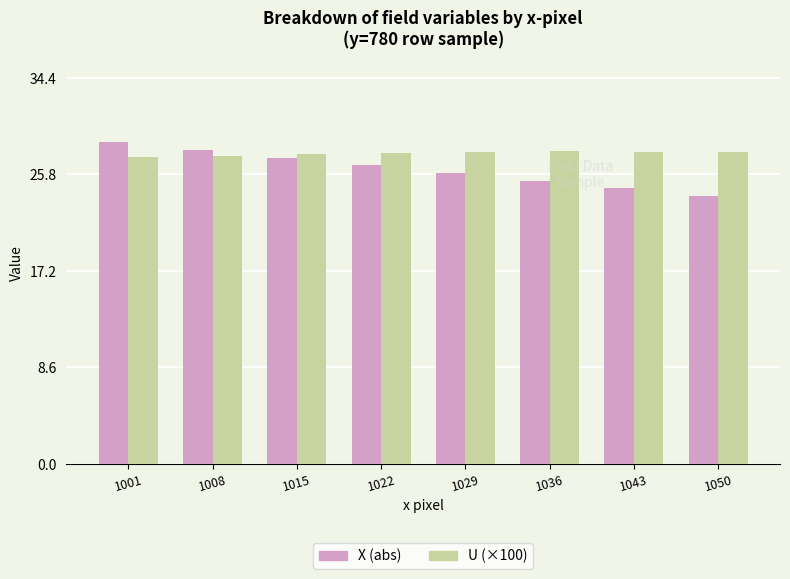

What is the spread (max minus min) of values at 1022?

1.1